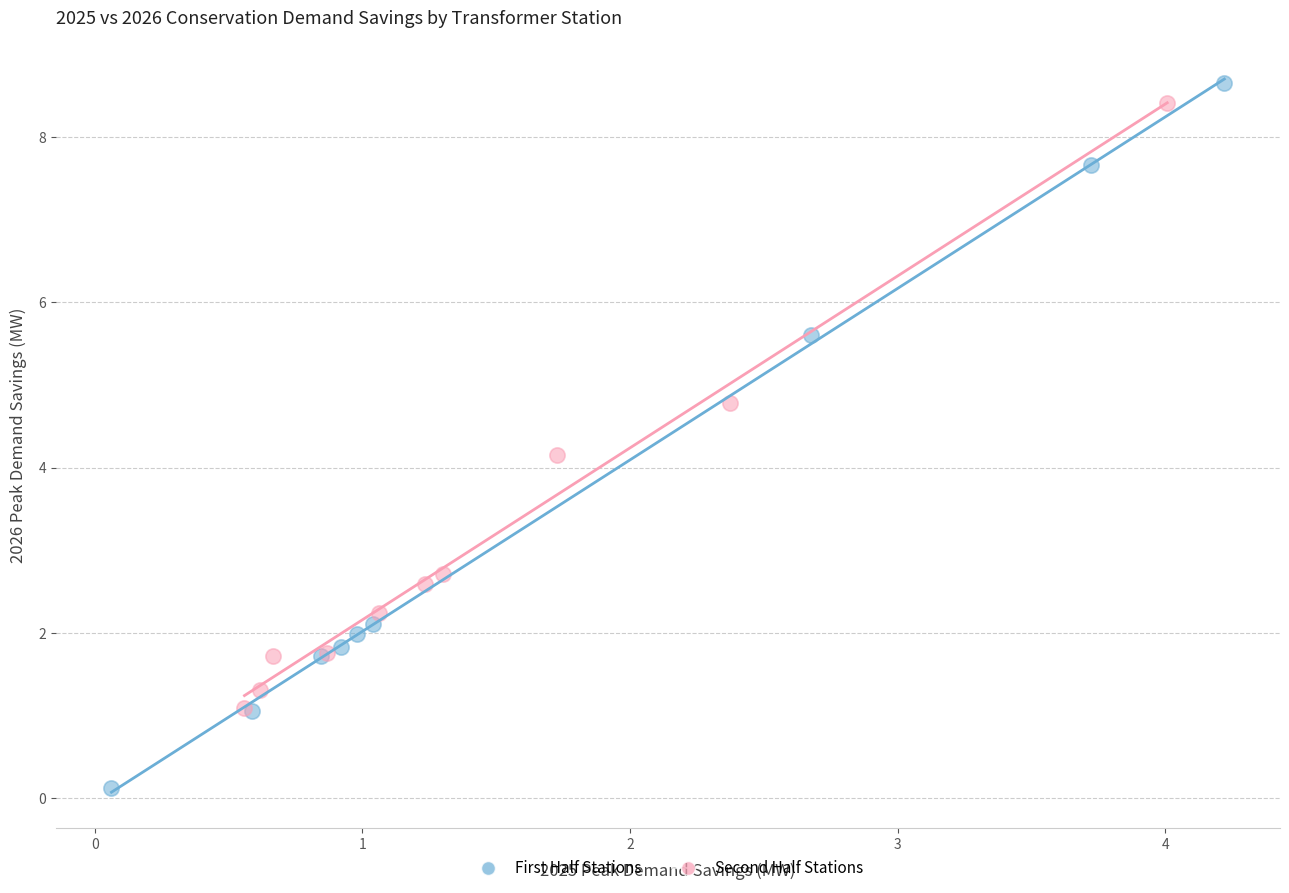

Which series has the widest spread of Y values?

First Half Stations